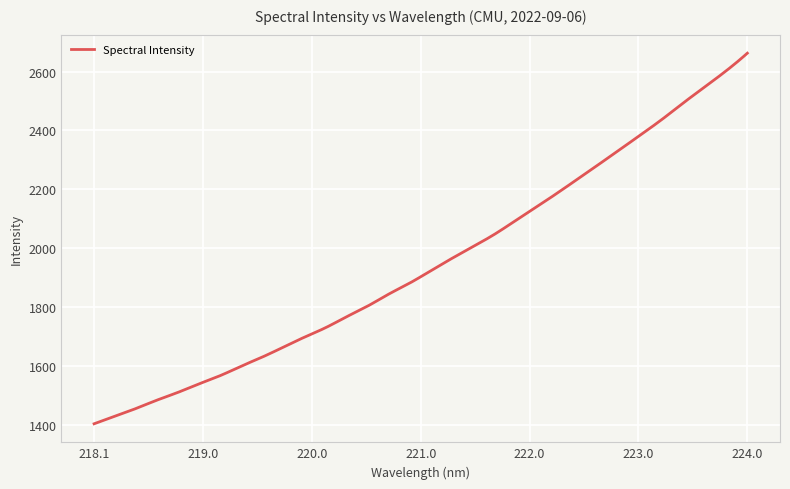

What is the difference between the maximum and minimum values?

1259.2